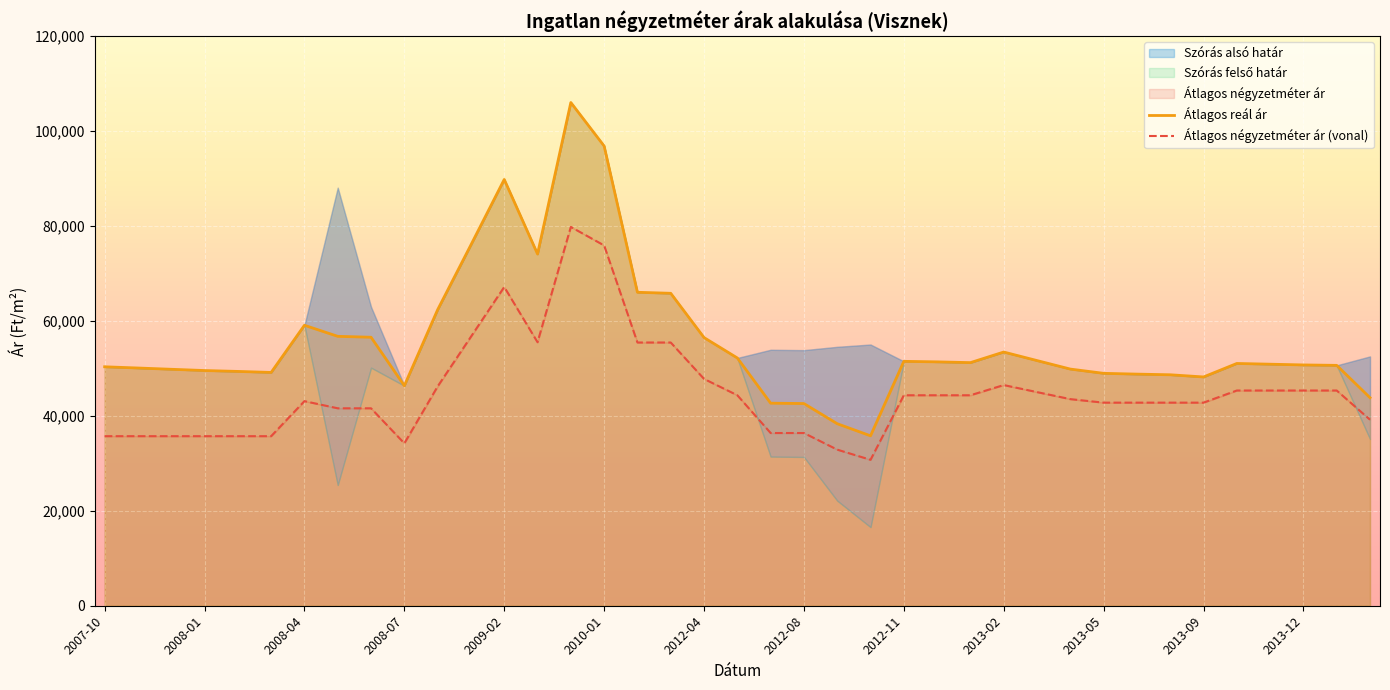

What is the average value of the Átlagos reál ár series?

55706